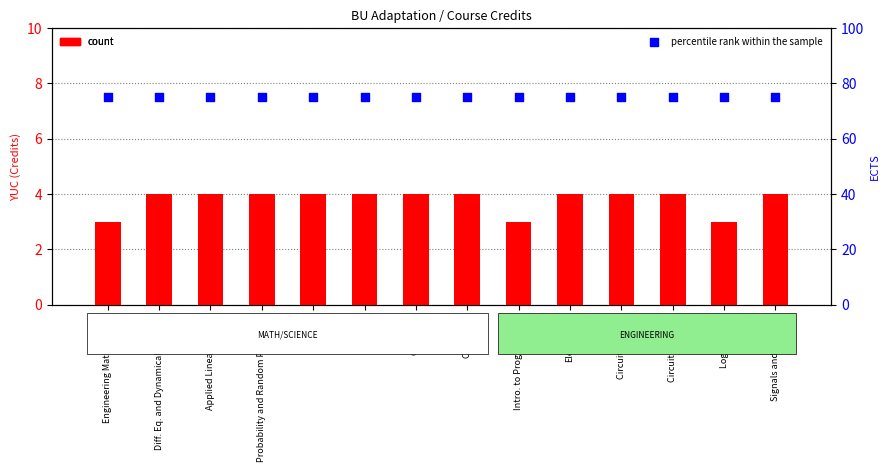

What is the total value across all series at Electronics?

79